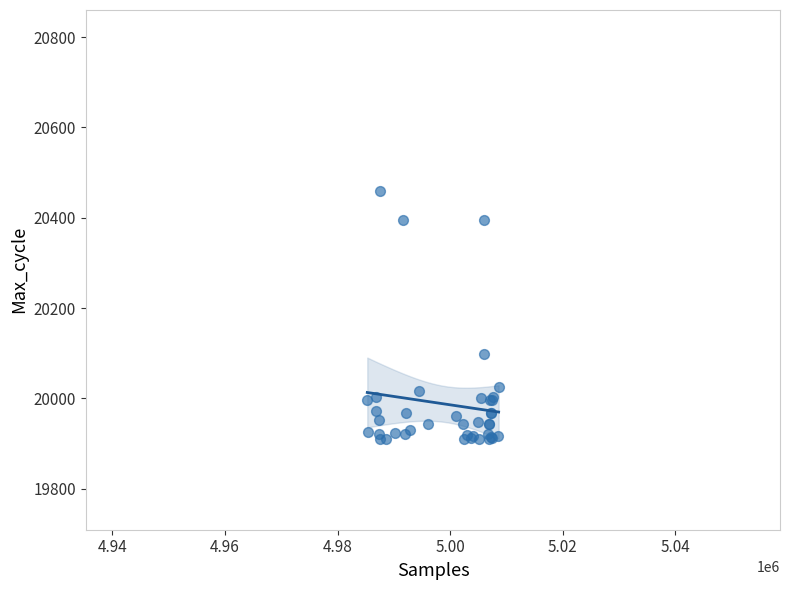

What Y value in the scatter plot is closest to 20184?

20098